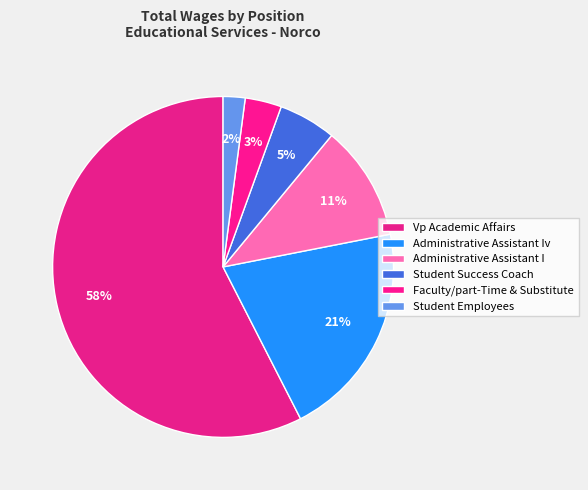

How many slices are in this pie chart?

6